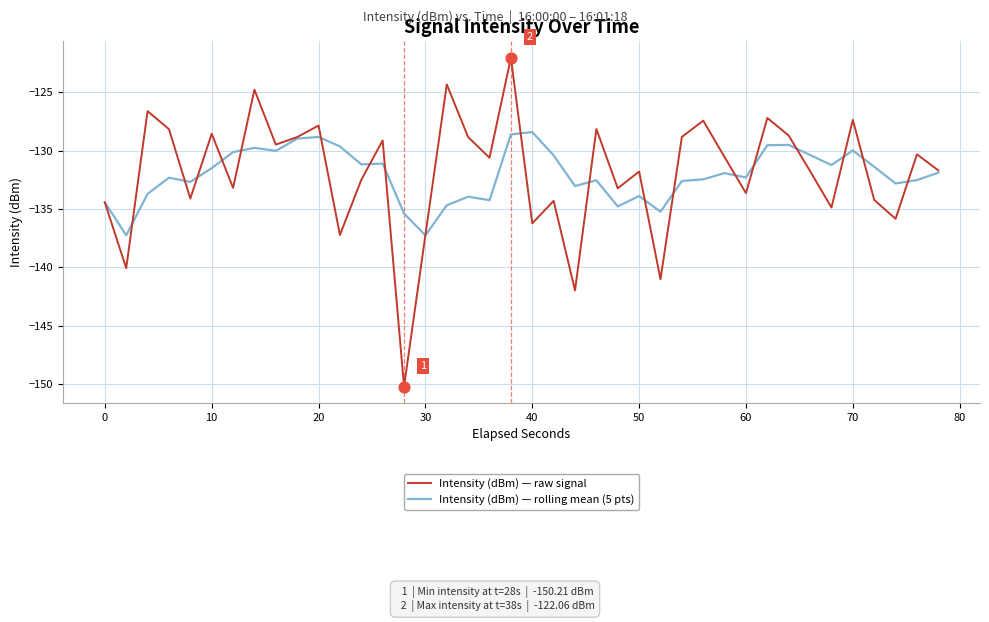

Rank the series by their maximum value, from highest to lowest.

Intensity (dBm) — raw signal, Intensity (dBm) — rolling mean (5 pts)